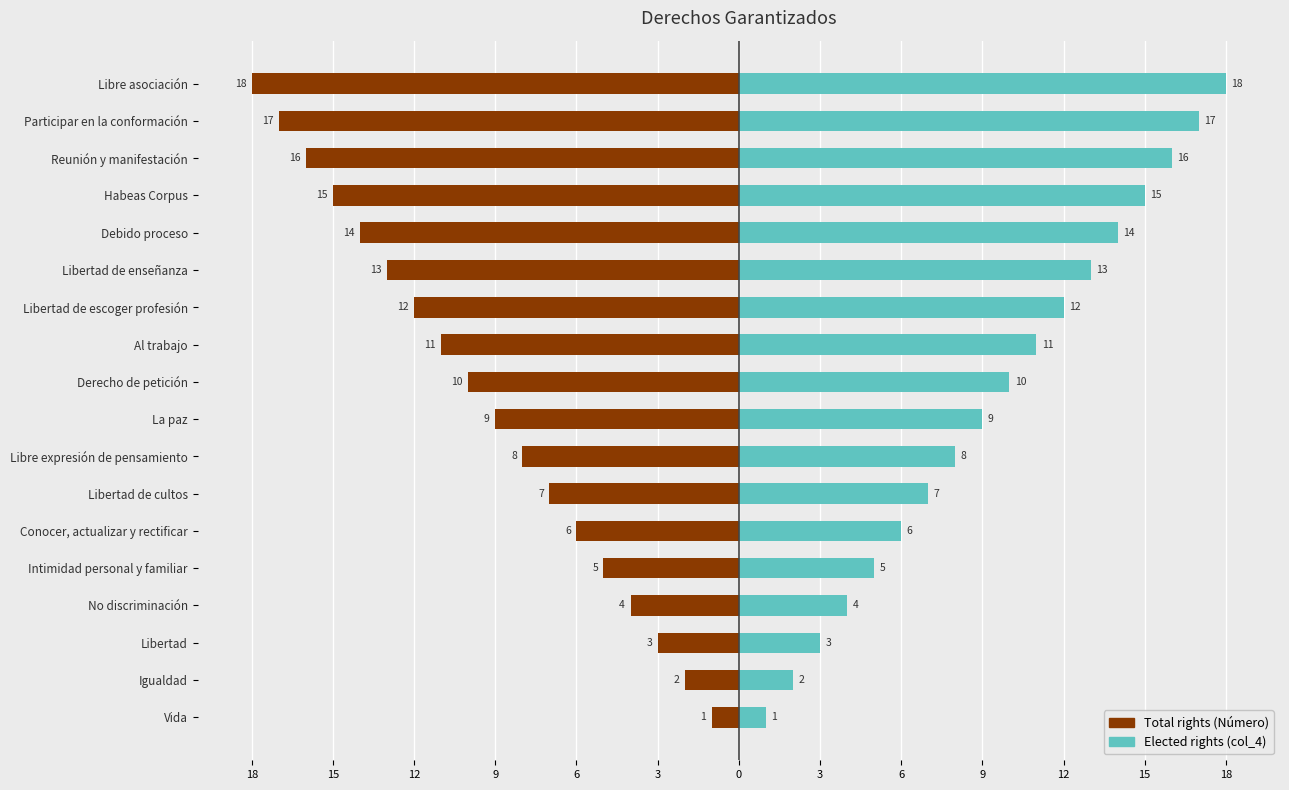

What value does the Elected rights (col_4) series have at Reunión y manifestación, to the nearest 5?

15